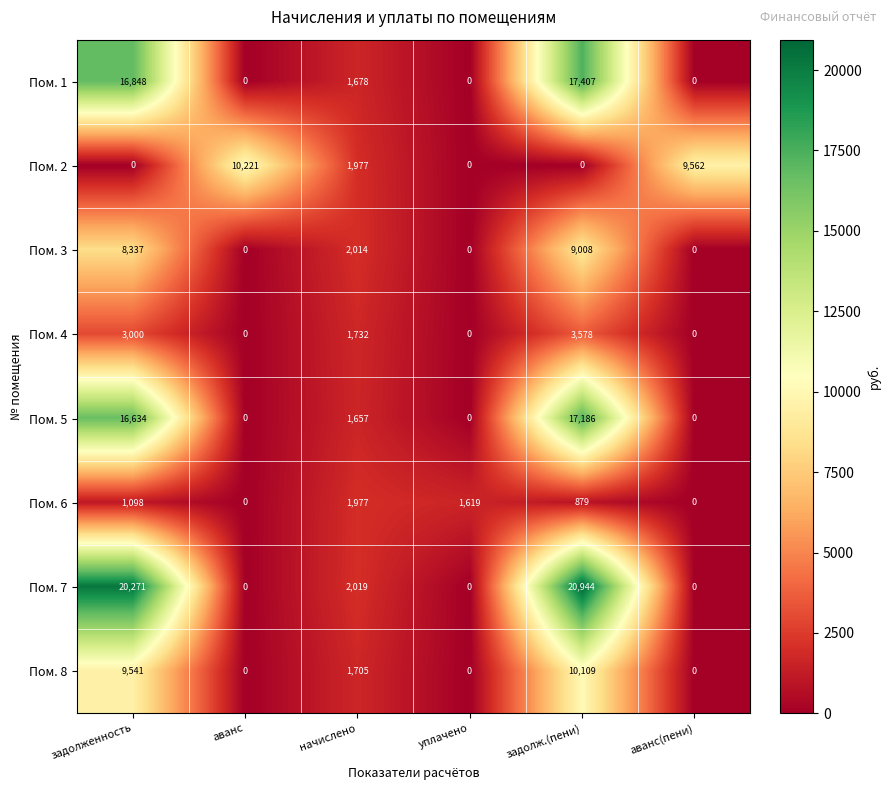

What is the sum of all Пом. 7 values?

43234